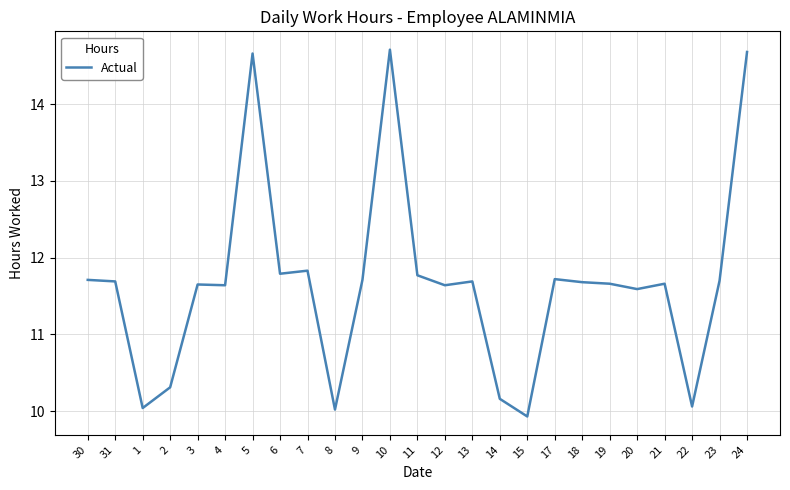

Is it true that the value at 5 is 20.5?

False